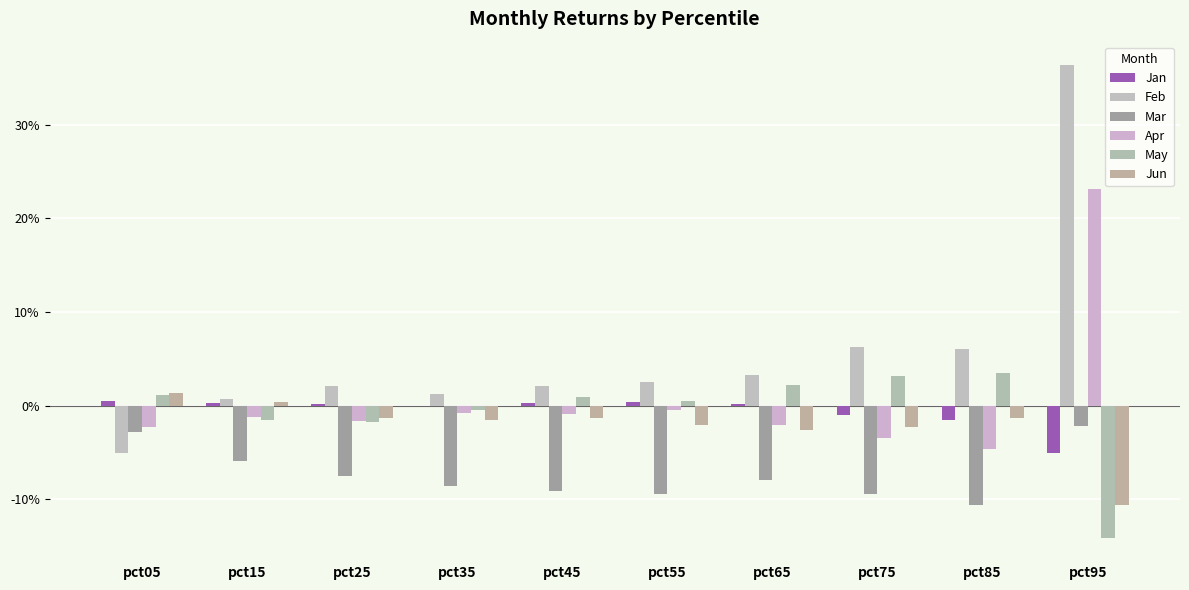

What are all the series names shown in the legend?

Jan, Feb, Mar, Apr, May, Jun